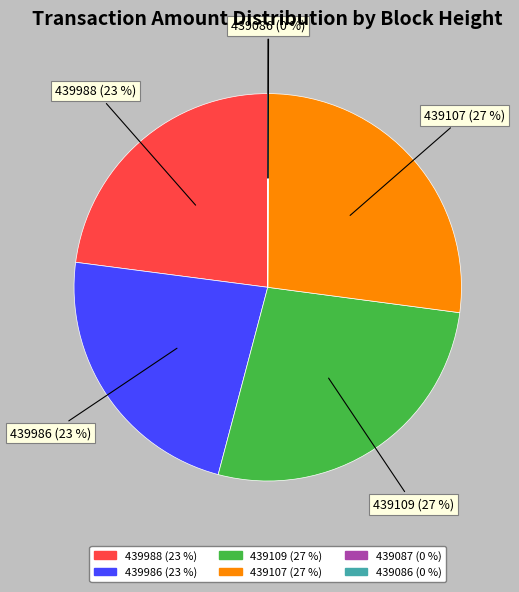

Is it true that 439988 is 23% of the pie?

True